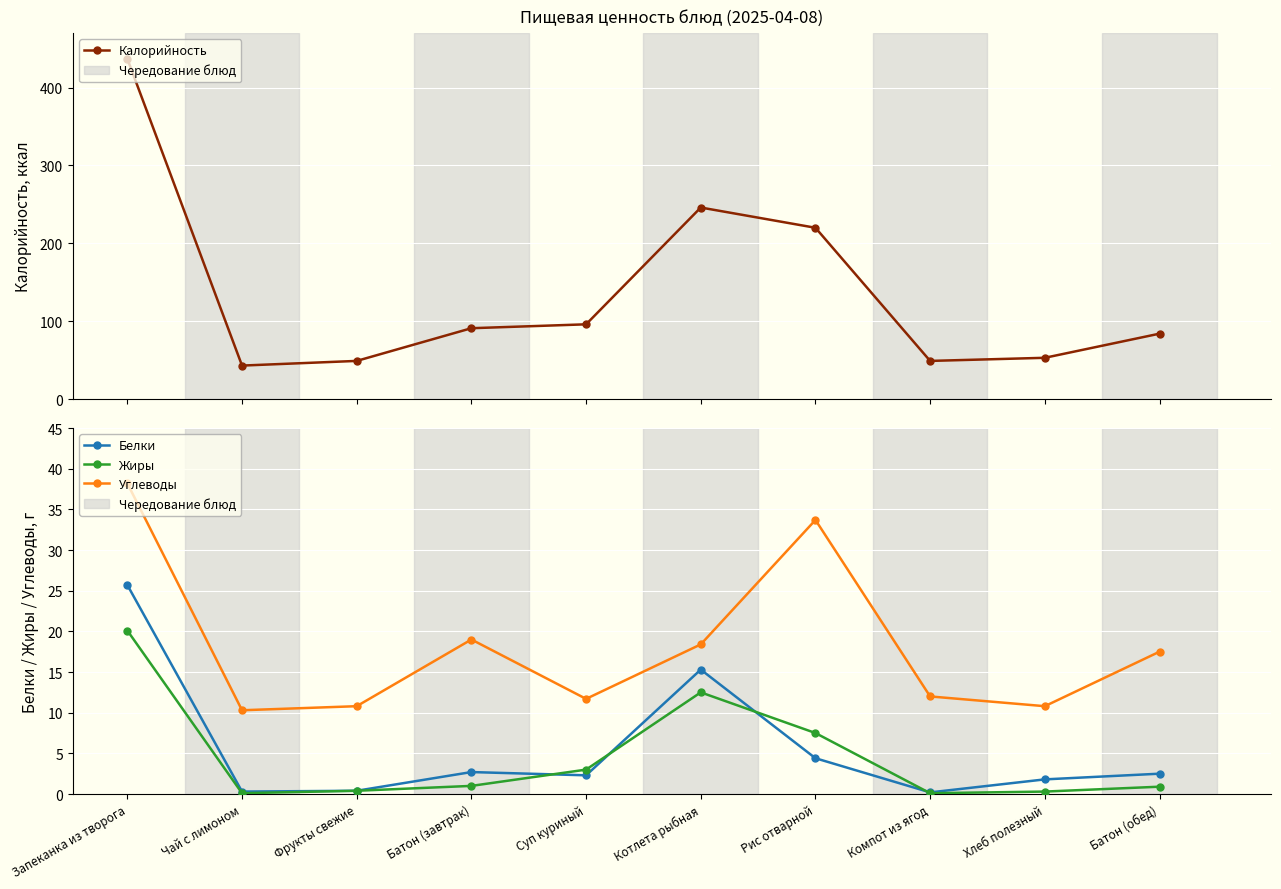

At which category does Углеводы reach its first local peak?

Батон (завтрак)